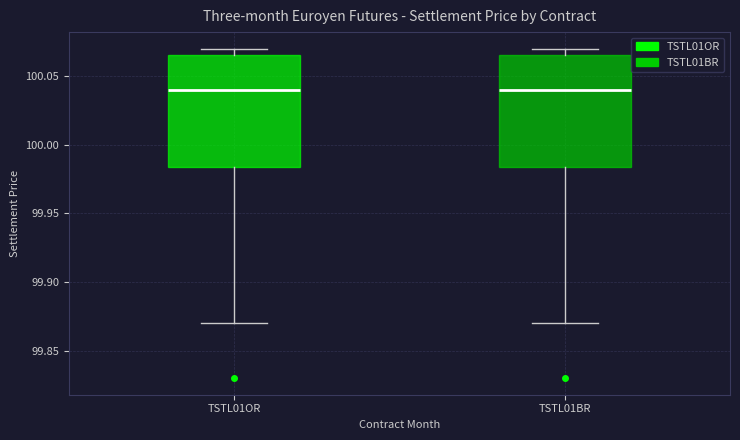

Reading left to right, transcribe this box plot: for each box, give where its median line is, the range the box spans, and where its two whiskers end, as read against the y-axis. The values are not printed on the chart, so give them approximately, as read against the axis.

TSTL01OR: median 100.040, box 99.985 to 100.065, whiskers 99.870 to 100.070
TSTL01BR: median 100.040, box 99.985 to 100.065, whiskers 99.870 to 100.070